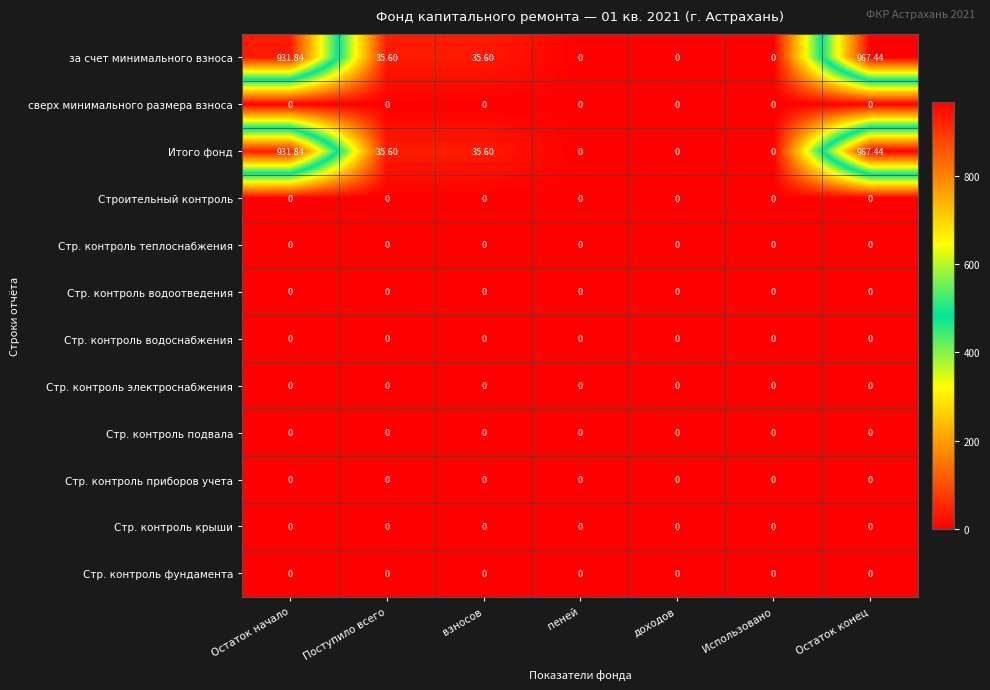

At which category is the sum across all series the highest?

Остаток конец